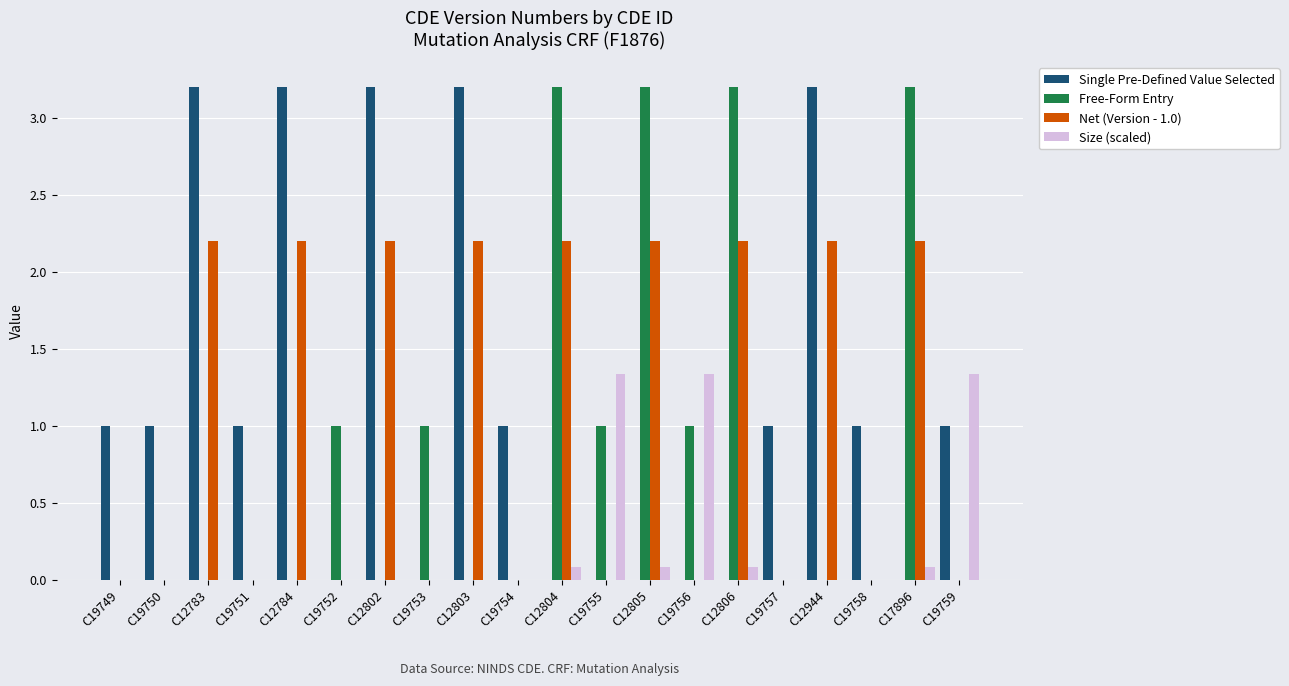

Is it true that Free-Form Entry equals -1.4 at C12802?

False